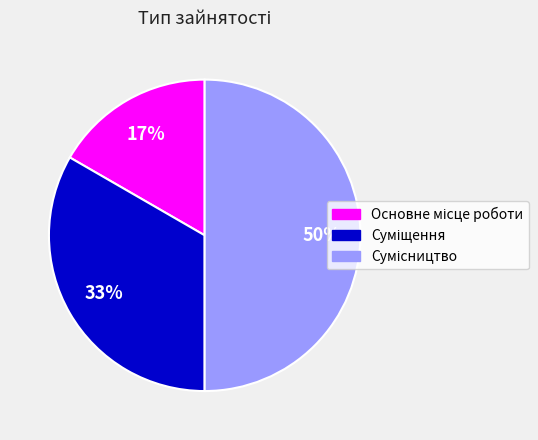

To the nearest percent, what is the difference between the largest and smallest slice percentages?

33%